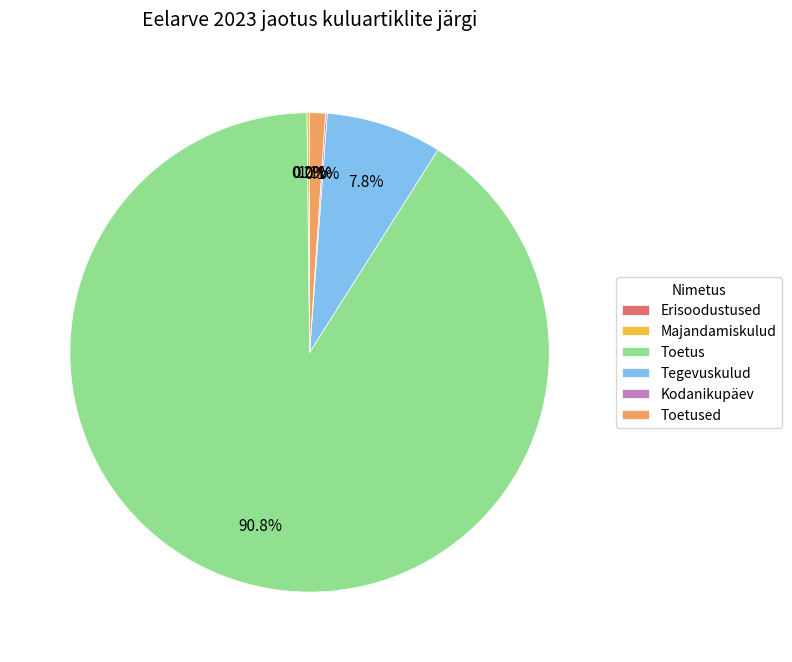

Is there any slice that represents more than half of the pie?

Yes